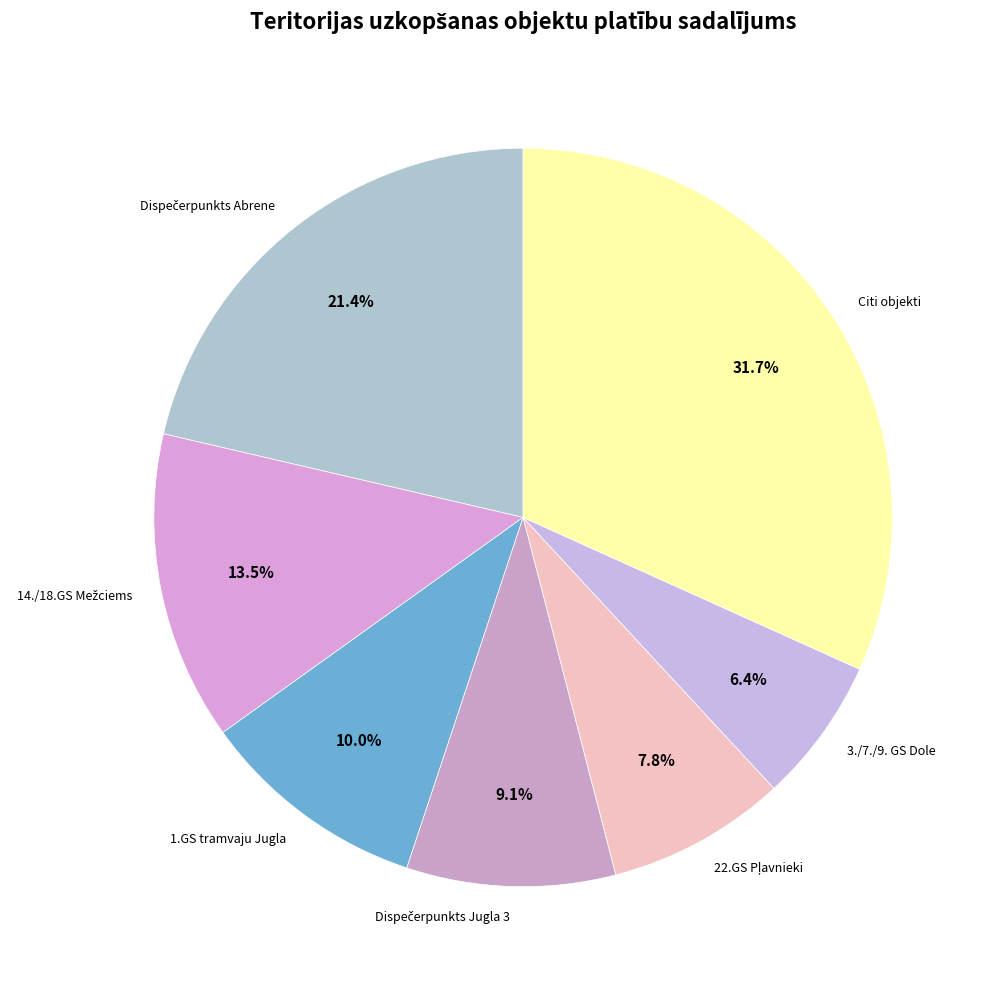

Between 1.GS tramvaju Jugla and Citi objekti, which is larger?

Citi objekti